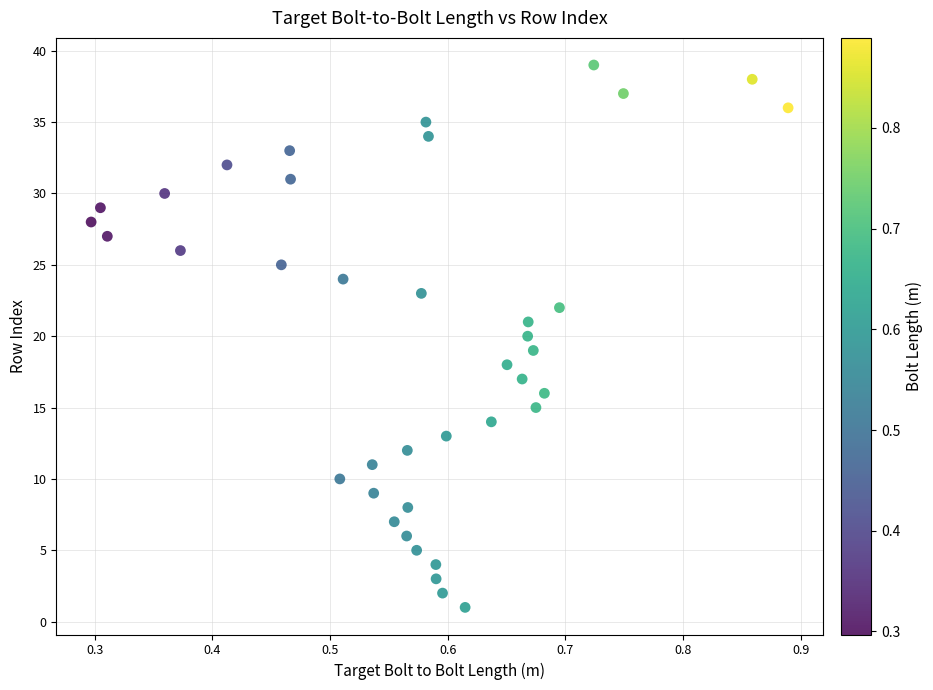

What is the range of Y values (max minus min)?

38